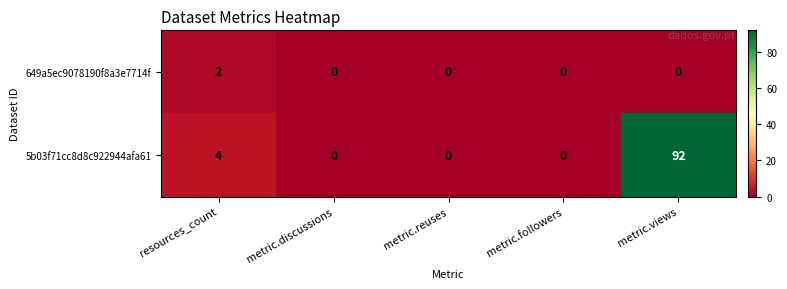

What is the difference between the second highest and minimum values in the 5b03f71cc8d8c922944afa61 series?

4